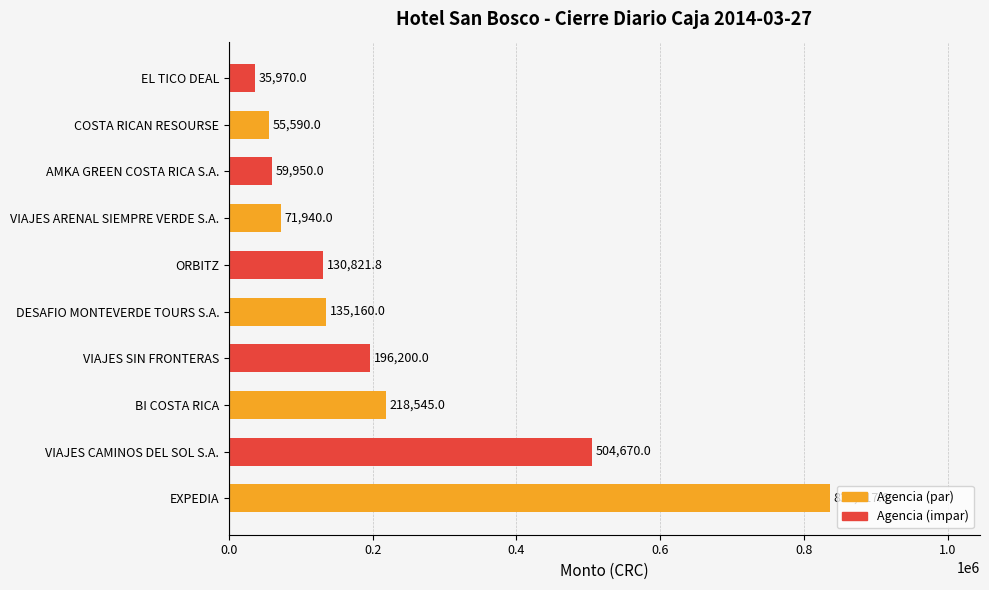

Approximately how many times larger is the value at ORBITZ compared to EL TICO DEAL?

3.6